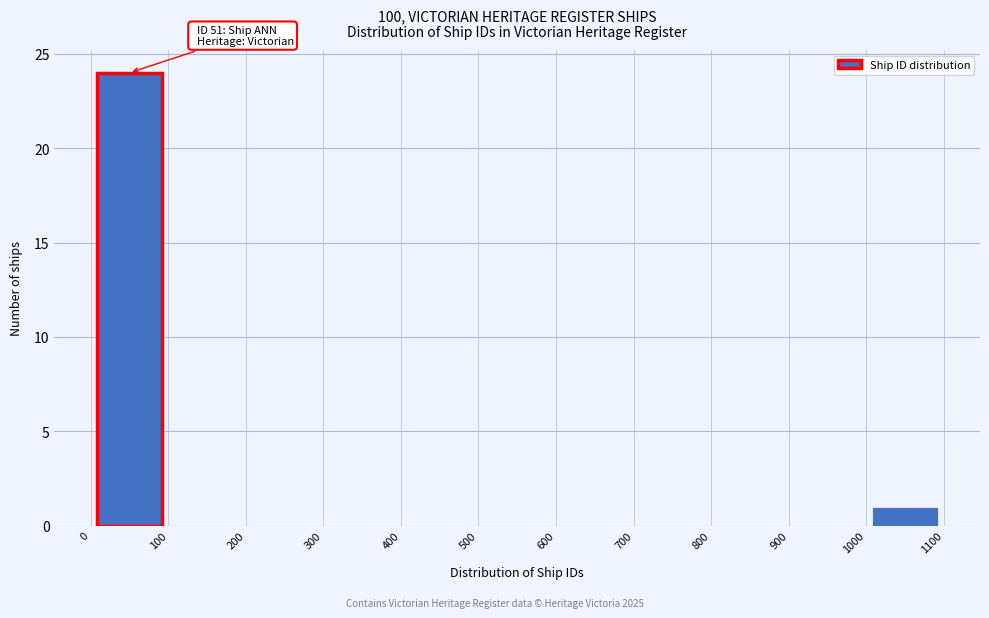

Which range on the x-axis has the tallest bar?

0 to 100